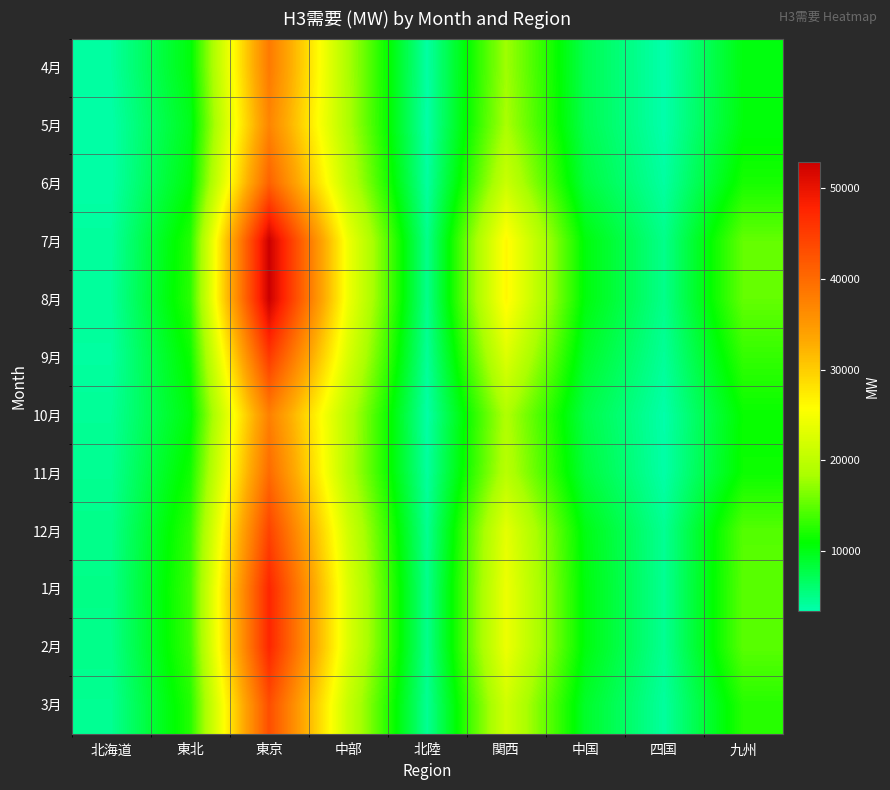

Which series changed the most between 東京 and 九州?

7月